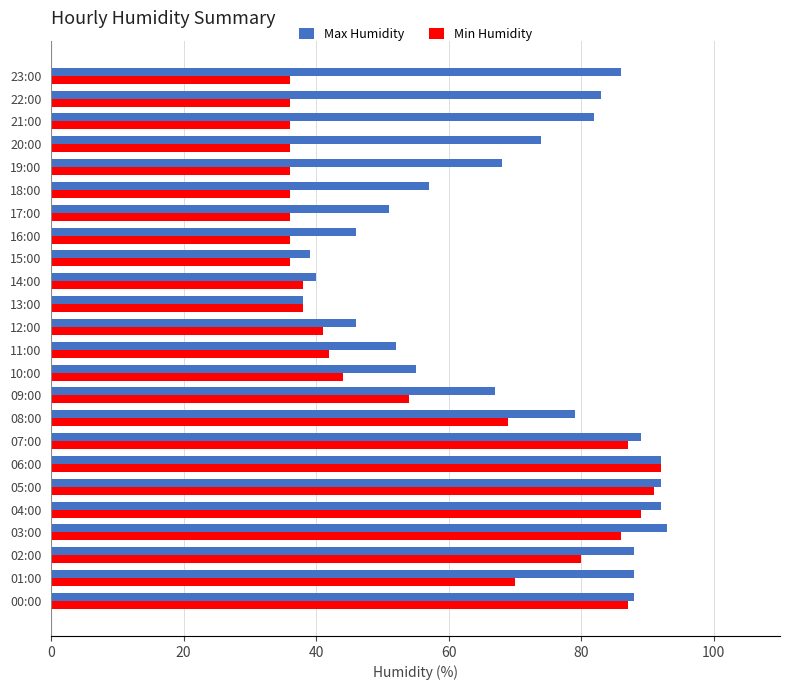

List the series in order of their overall mean, lowest first.

Min Humidity, Max Humidity